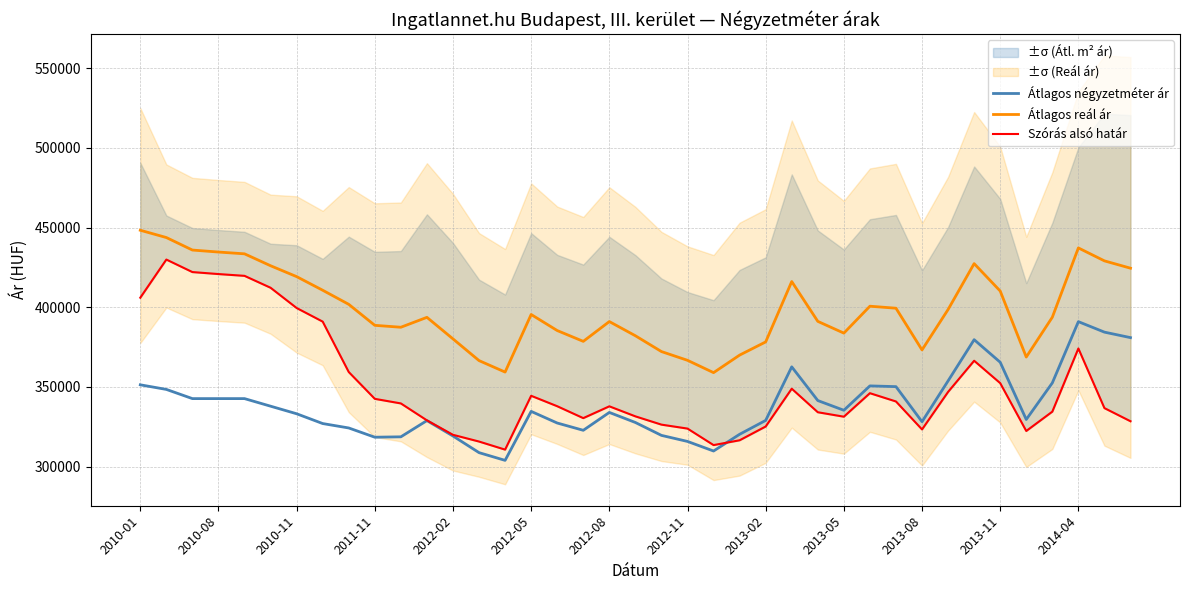

The value of Átlagos négyzetméter ár at 2012-05 is 159948. True or false?

False